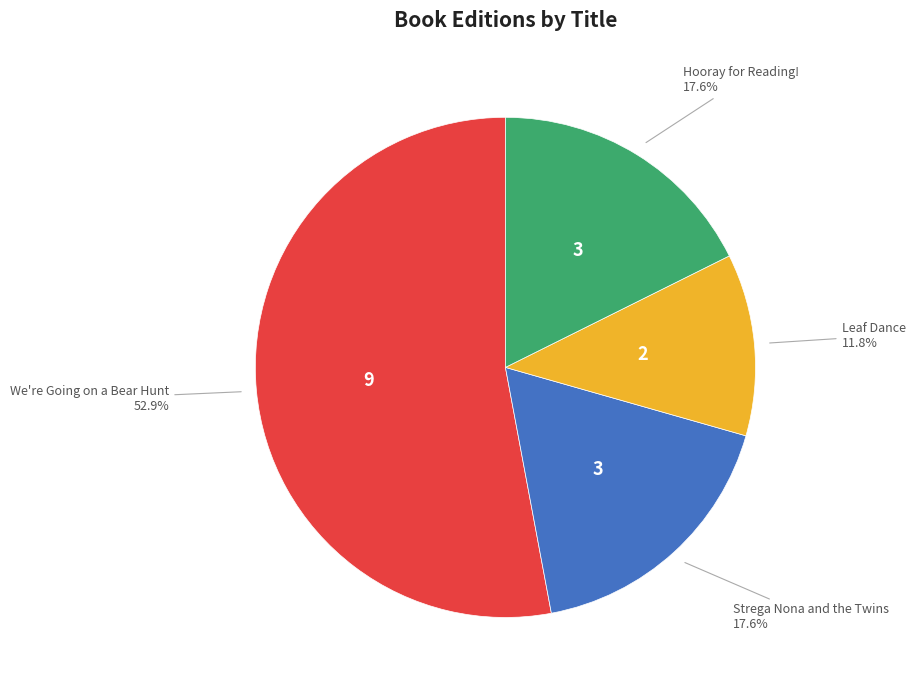

Is there any slice that represents more than half of the pie?

Yes